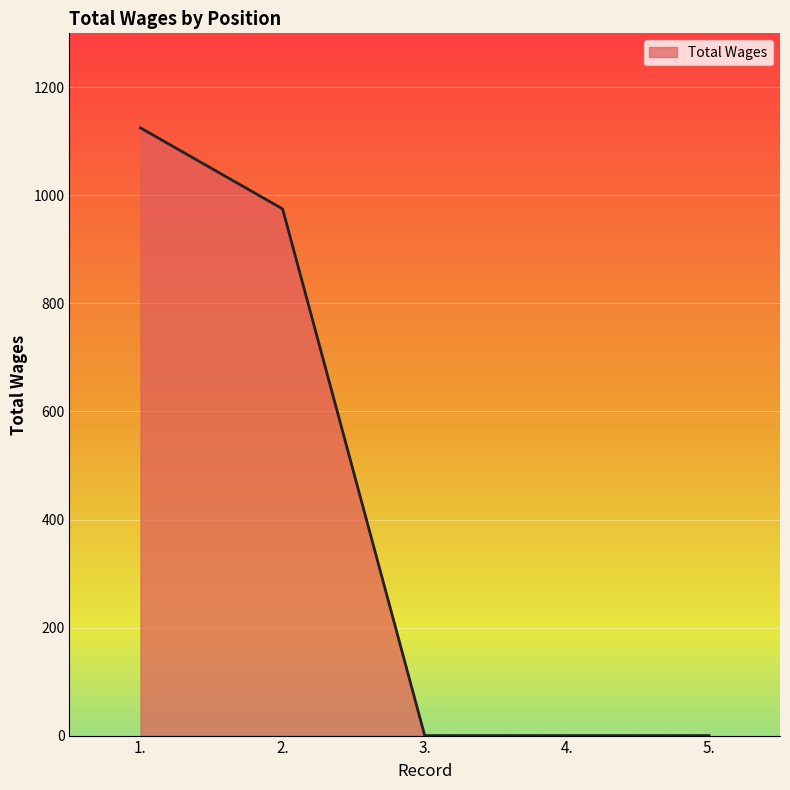

True or false: the data shows 1740 at 2..

False